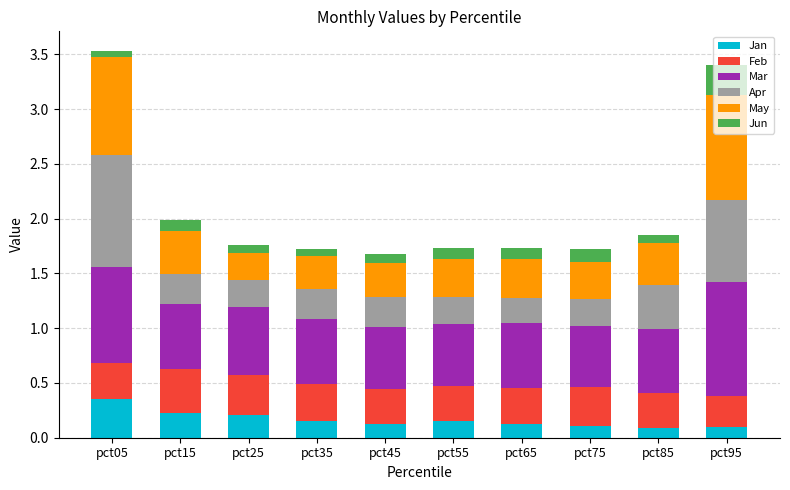

Which category has the highest value in the Jan series?

pct05